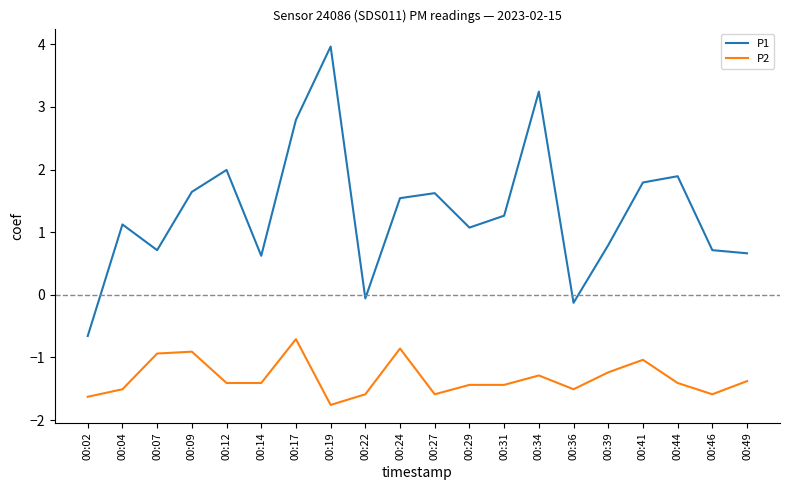

Is this an area chart (filled region under the line)?

No